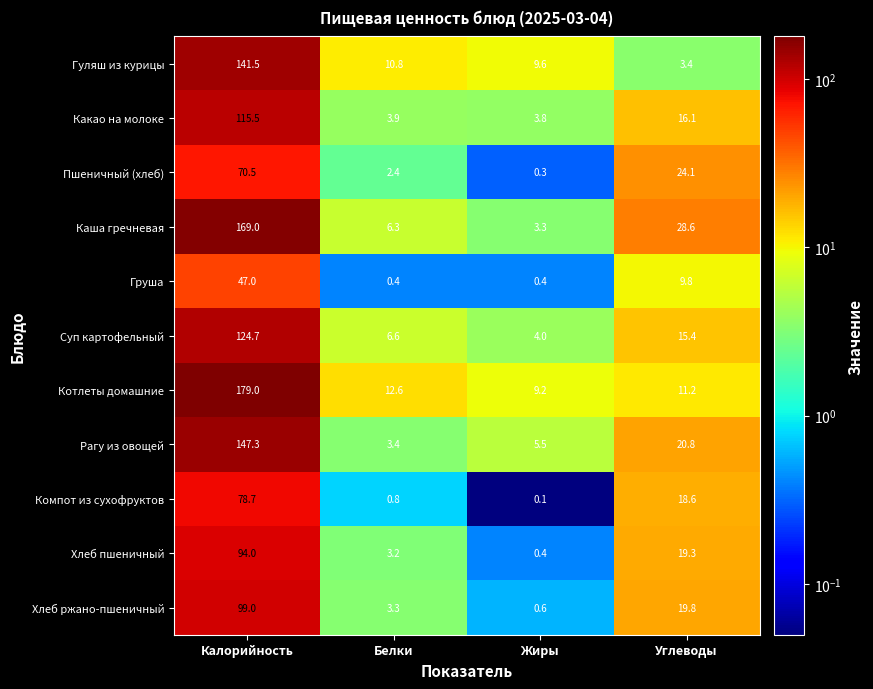

What is the sum of the Гуляш из курицы values at Жиры and Углеводы?

13.0